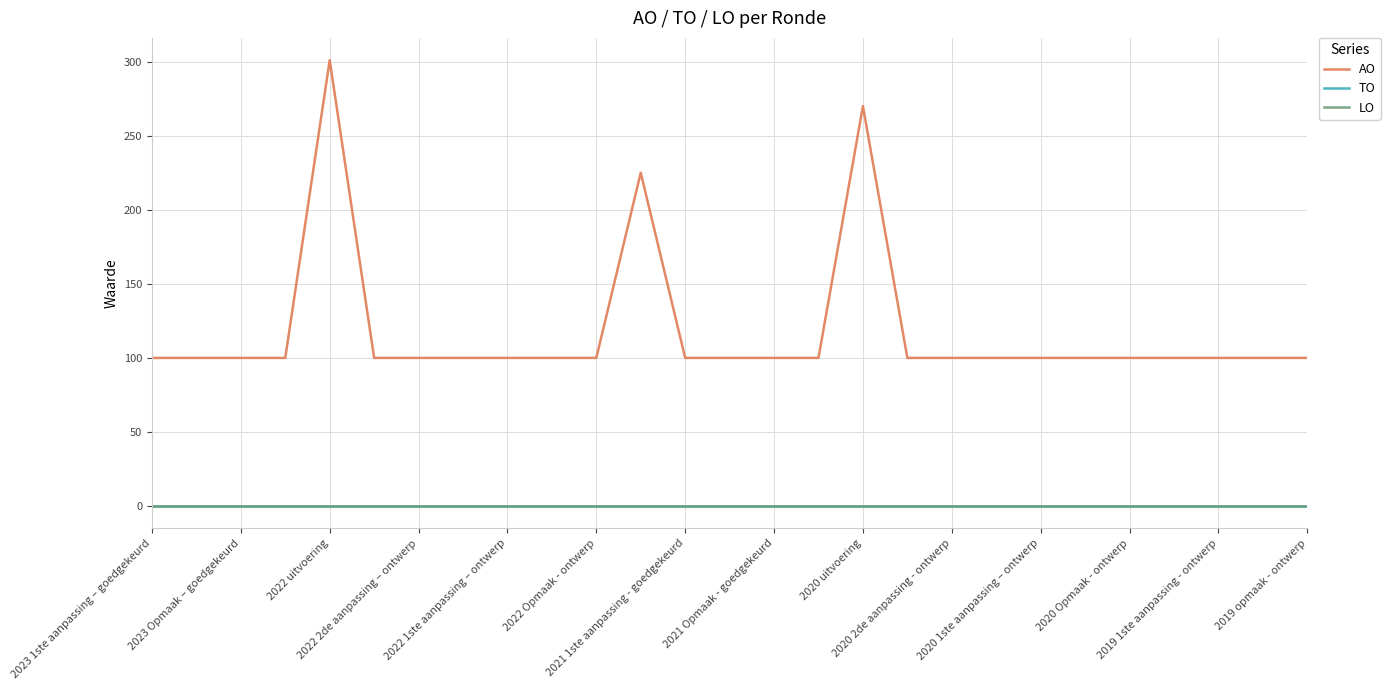

Does the chart display data point markers on the line(s)?

No